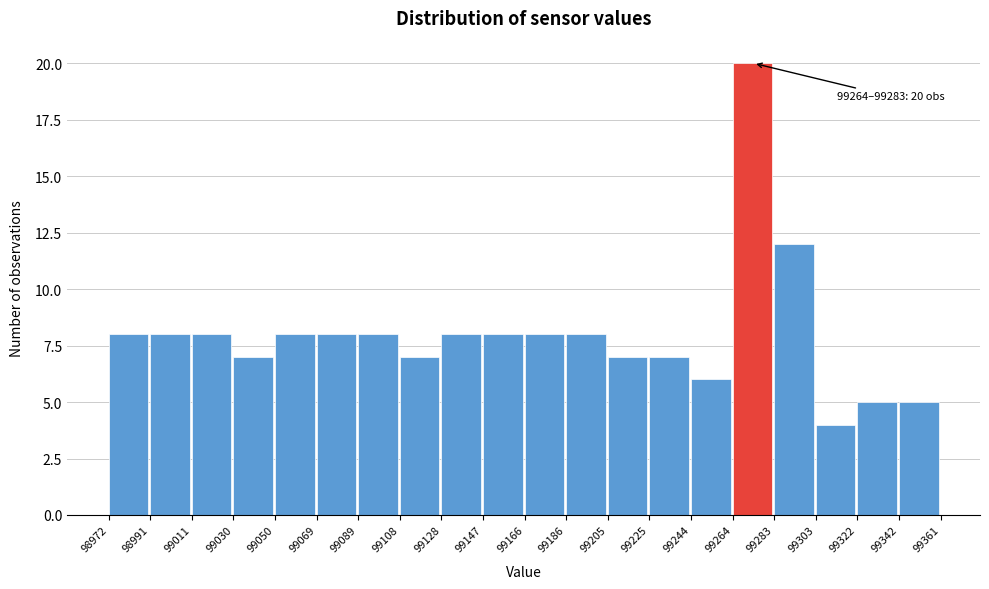

Which range on the x-axis has the tallest bar?

99264 to 99283